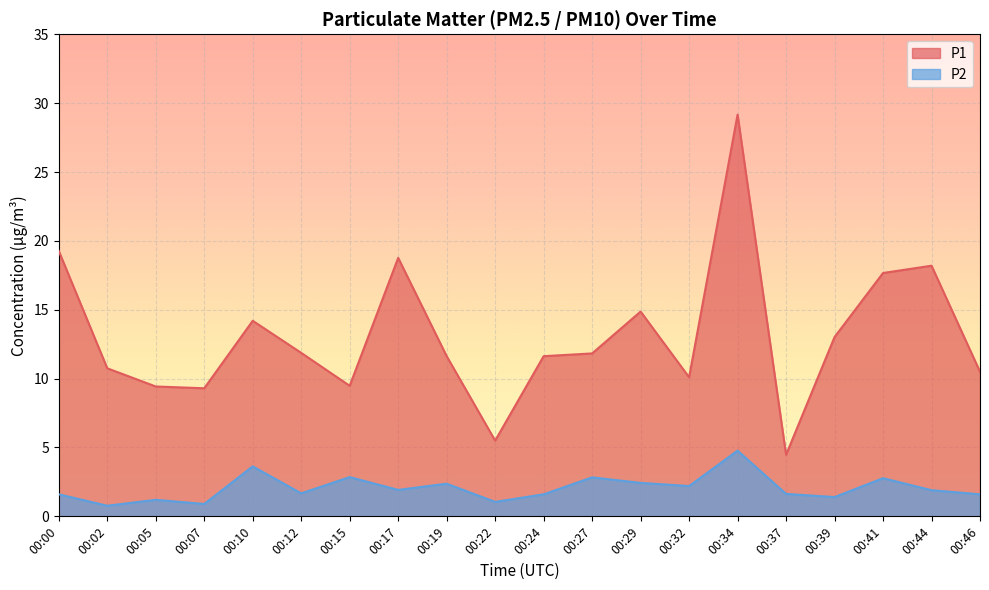

At which category is the sum across all series the highest?

00:34